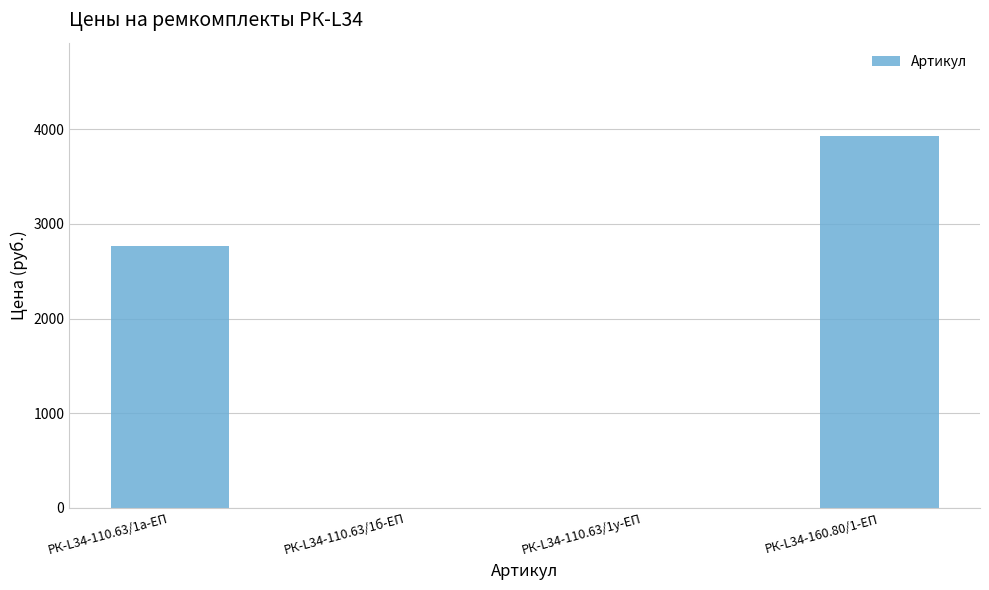

What is the sum of all values?

6698.7